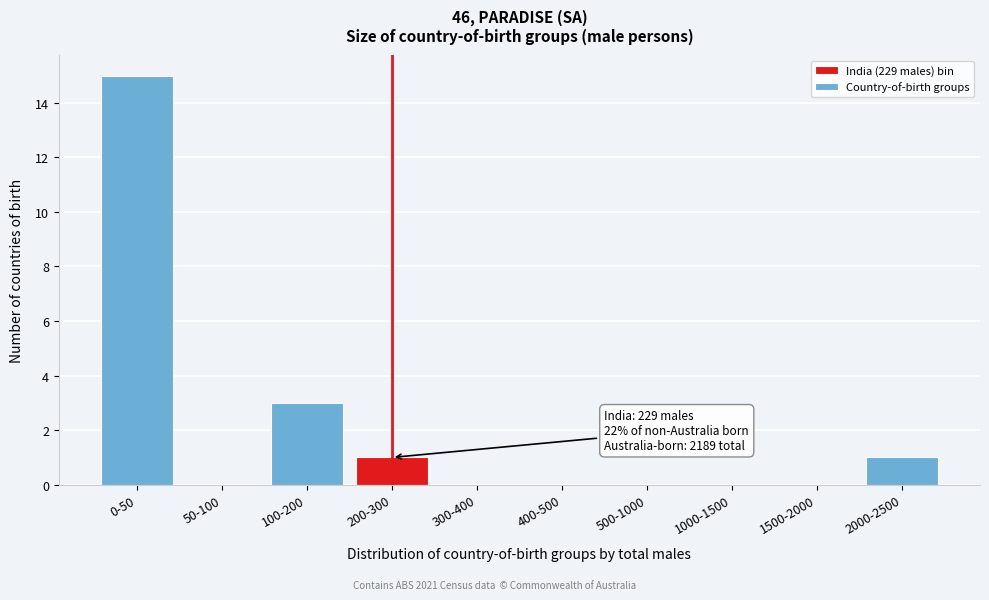

Reading left to right, transcribe all the data shown in this chart.

0-50=15	50-100=0	100-200=3	200-300=1	300-400=0	400-500=0	500-1000=0	1000-1500=0	1500-2000=0	2000-2500=1